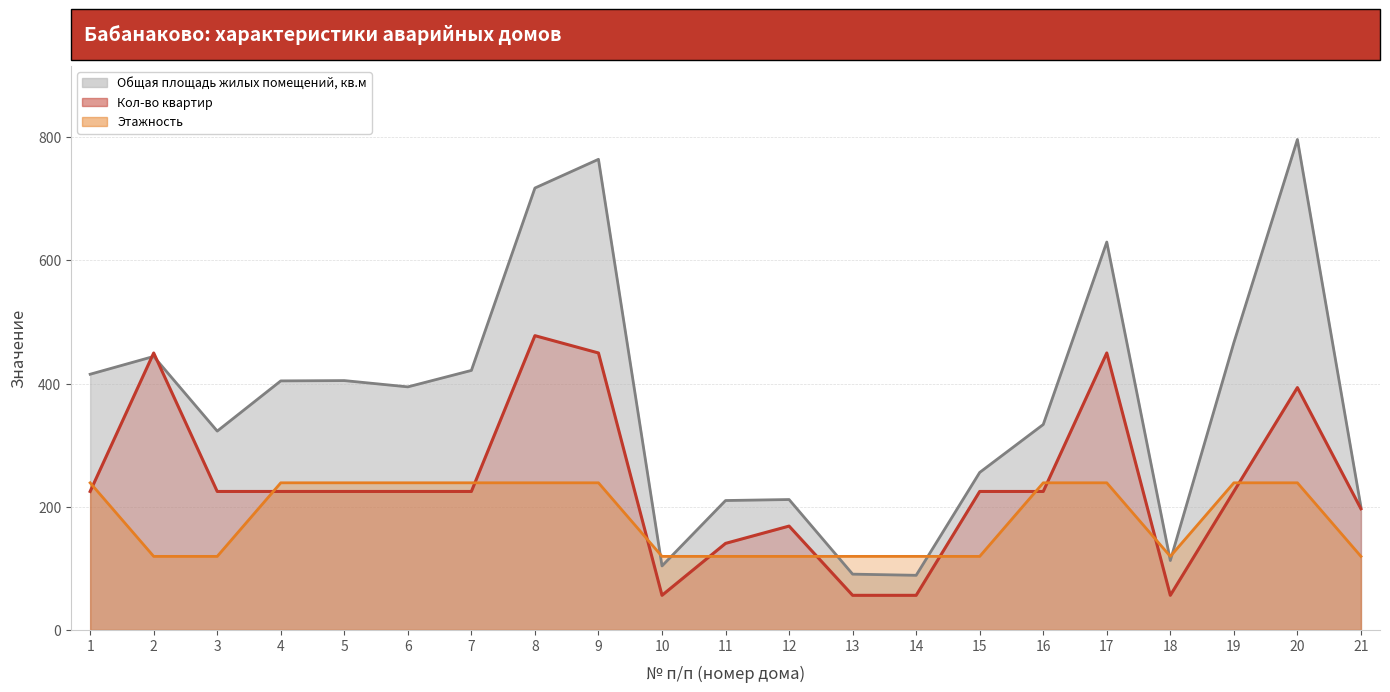

Where do Общая площадь жилых помещений, кв.м and Кол-во квартир first cross each other?

1 and 2